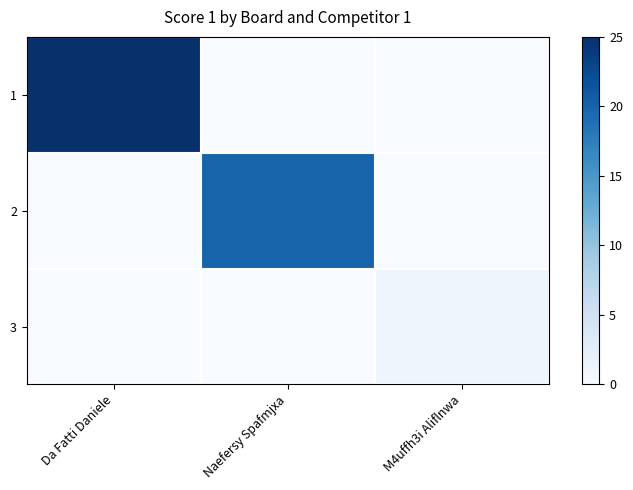

Which has a higher value, Naefersy Spafmjxa or M4uffh3i Aliflnwa?

Naefersy Spafmjxa